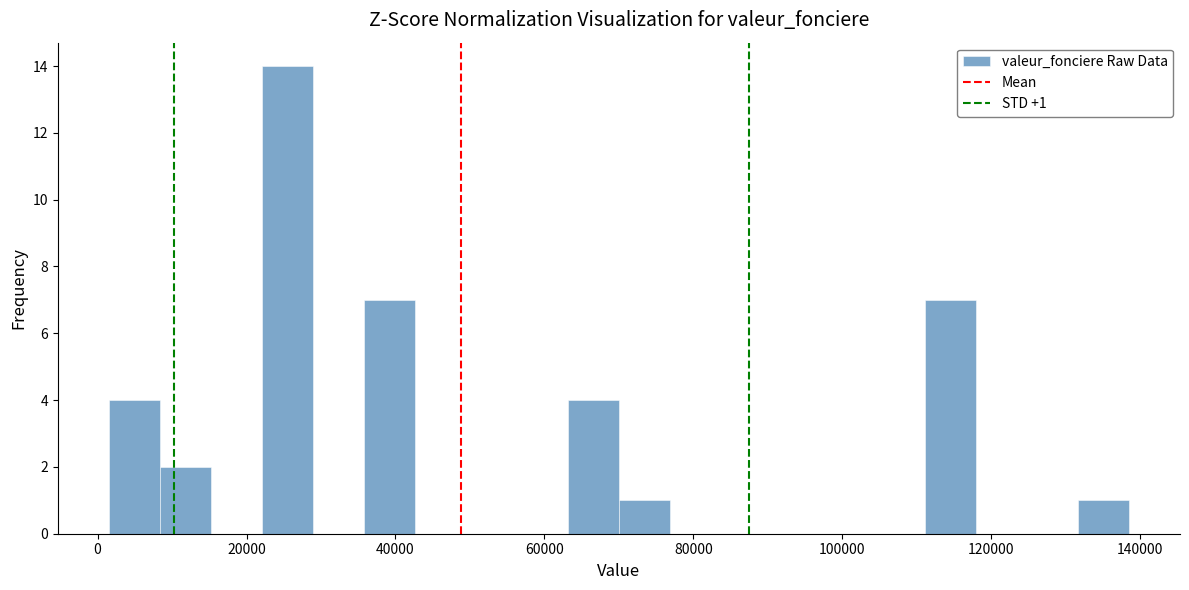

Around what value on the x-axis is the tallest bar? Give the approximate position of its centre, as read against the axis.

26000